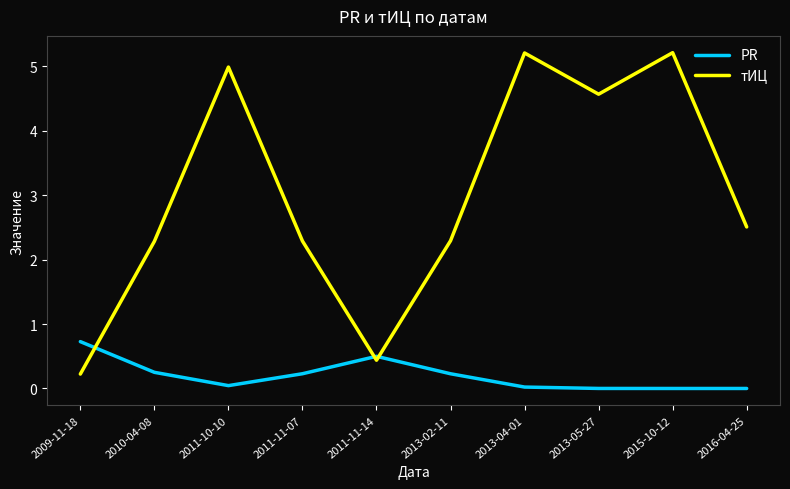

Rank the series at 2013-05-27 from lowest to highest value.

PR, тИЦ